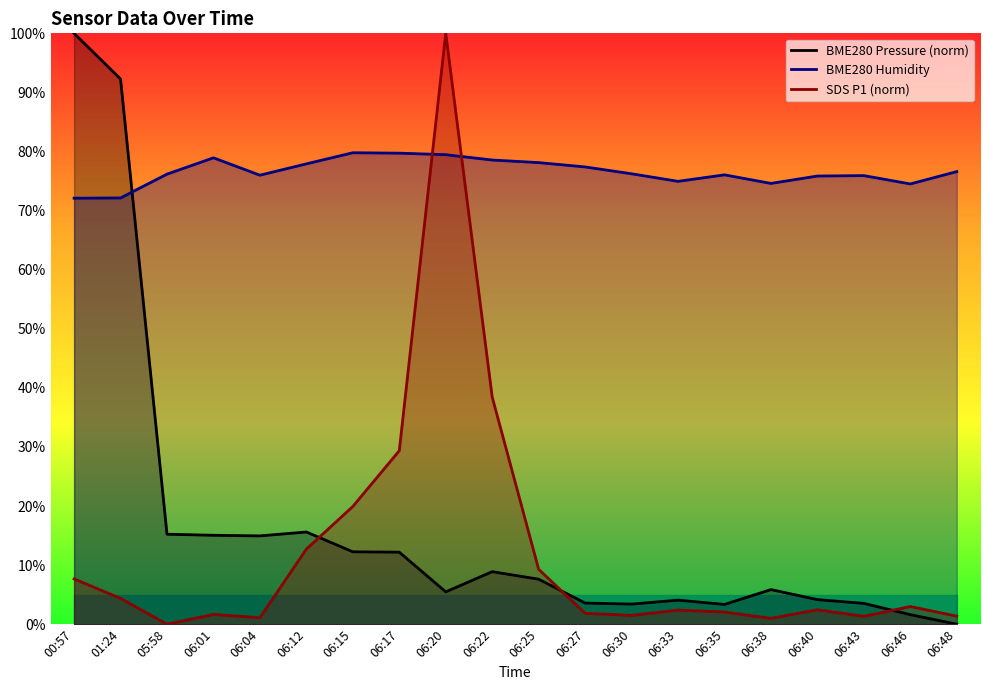

Rank the categories by SDS P1 (norm) value from highest to lowest.

06:20, 06:22, 06:17, 06:15, 06:12, 06:25, 00:57, 01:24, 06:46, 06:40, 06:33, 06:35, 06:27, 06:01, 06:30, 06:48, 06:43, 06:04, 06:38, 05:58